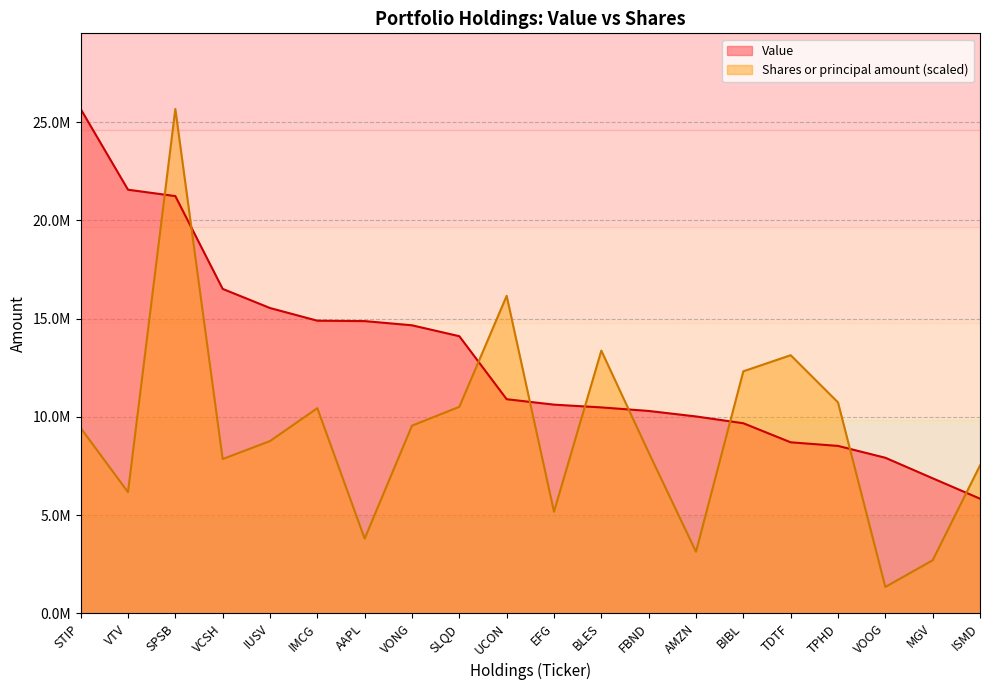

Reading right to left, extract all data points from this chart.

Value: ISMD=5832000.0	MGV=6870000.0	VOOG=7915000.0	TPHD=8518000.0	TDTF=8701000.0	BIBL=9671000.0	AMZN=10017000.0	FBND=10297000.0	BLES=10477000.0	EFG=10618000.0	UCON=10894000.0	SLQD=14100000.0	VONG=14656000.0	AAPL=14869000.0	IMCG=14889000.0	IUSV=15535000.0	VCSH=16508000.0	SPSB=21230000.0	VTV=21555000.0	STIP=25663000.0
Shares or principal amount: ISMD=7523373.6	MGV=2699107.8	VOOG=1340511.4	TPHD=10732392.1	TDTF=13133946.0	BIBL=12314577.8	AMZN=3131097.9	FBND=8186158.6	BLES=13367602.1	EFG=5168833.5	UCON=16154732.8	SLQD=10507248.7	VONG=9549135.0	AAPL=3800417.5	IMCG=10438476.4	IUSV=8763993.9	VCSH=7850068.3	SPSB=25663000.0	VTV=6165589.6	STIP=9431759.4